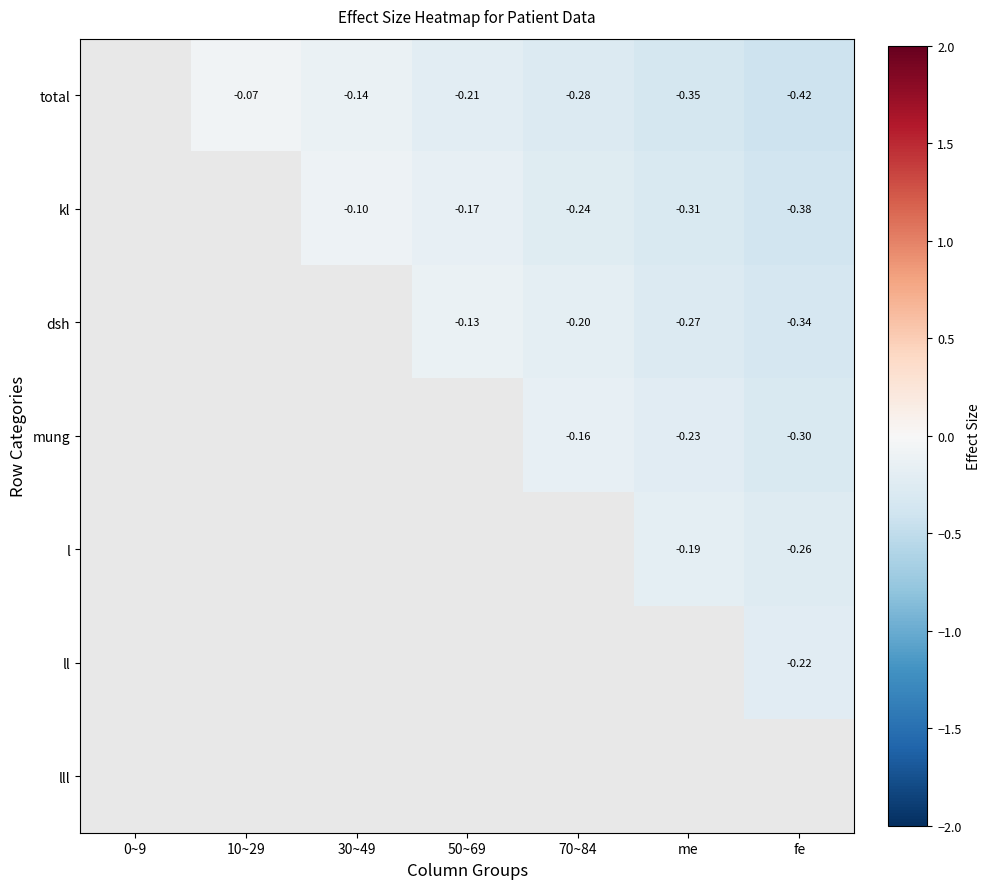

The dsh series shows -0.3 at fe. True or false?

True